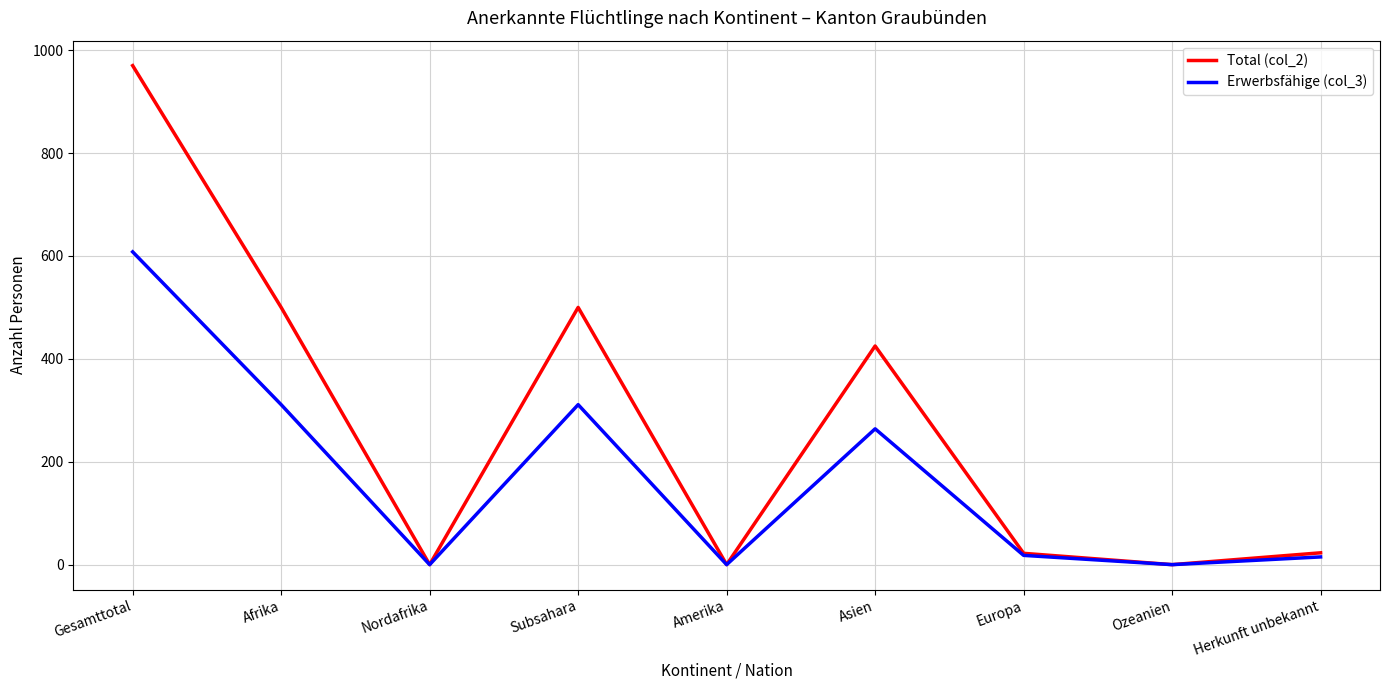

Where is the first local maximum for Total (col_2)?

Subsahara